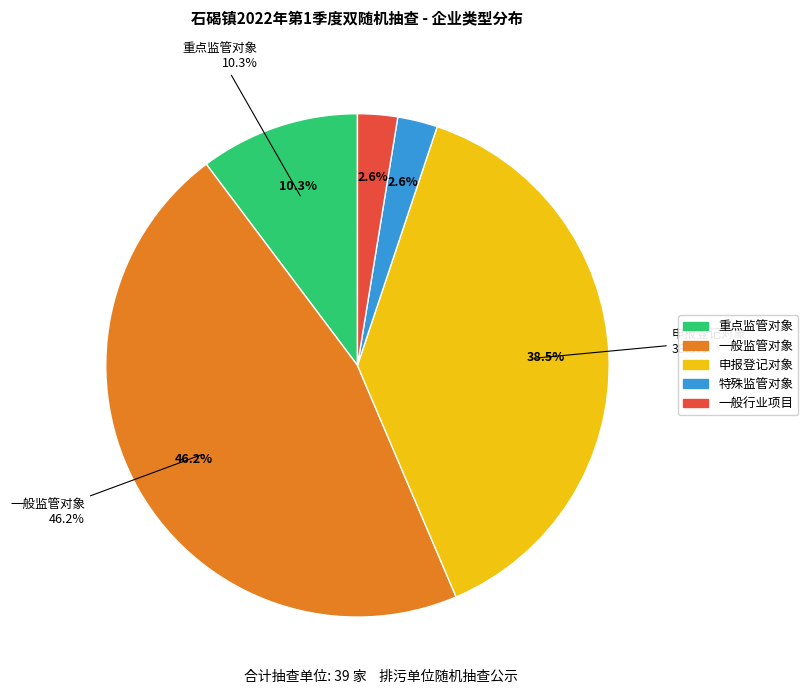

Rank the categories by value from lowest to highest.

特殊监管对象, 一般行业项目, 重点监管对象, 申报登记对象, 一般监管对象